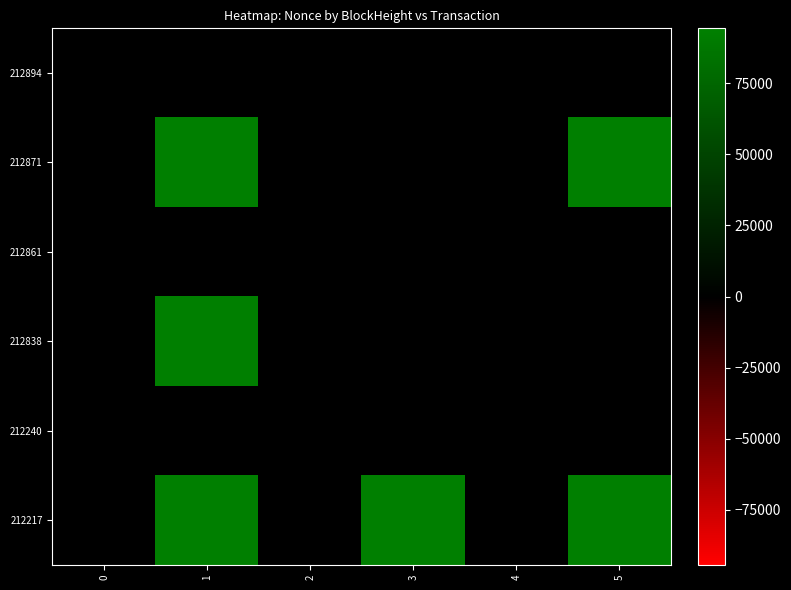

Which label corresponds to the largest value in the chart?

1